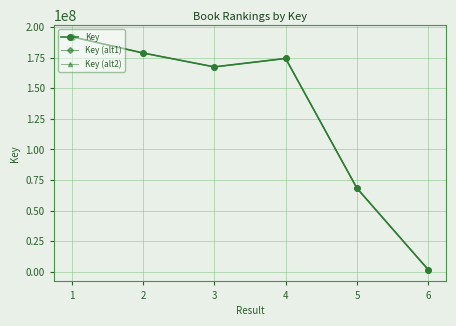

Count the number of data series in this chart.

3